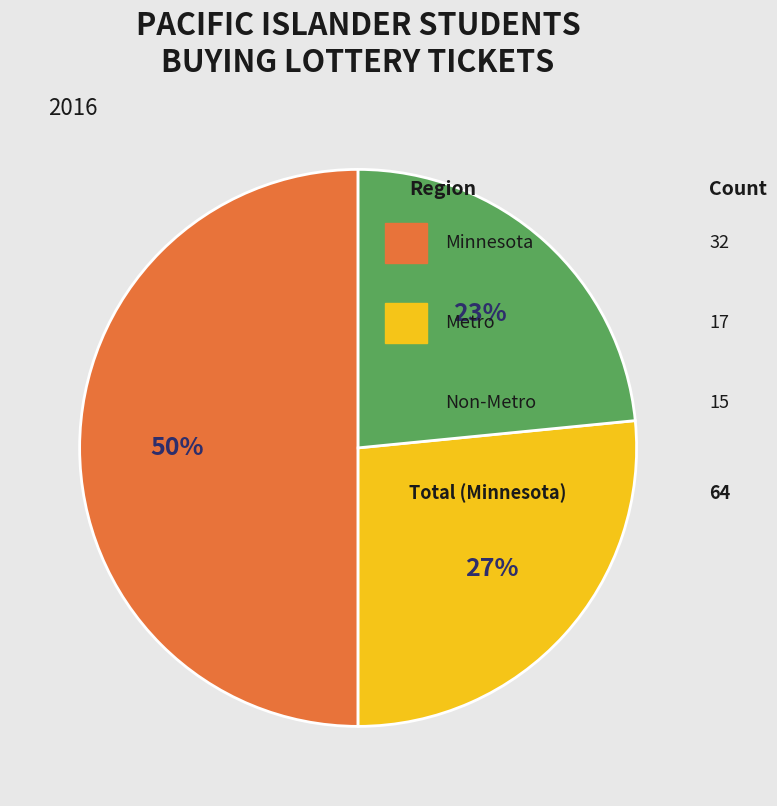

To the nearest percent, what is the difference between the largest and smallest slice percentages?

27%